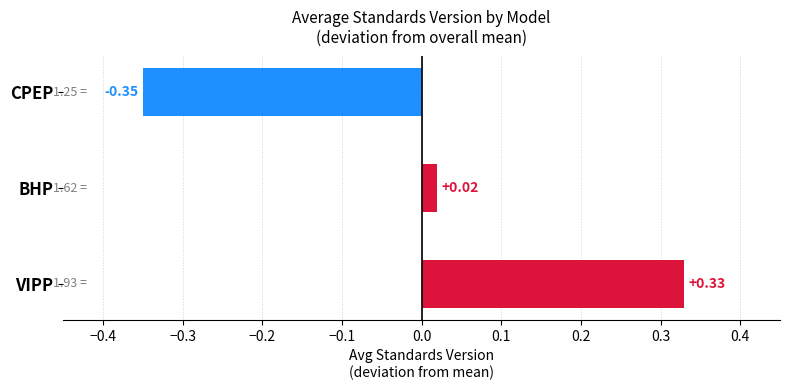

How many values are below zero?

1